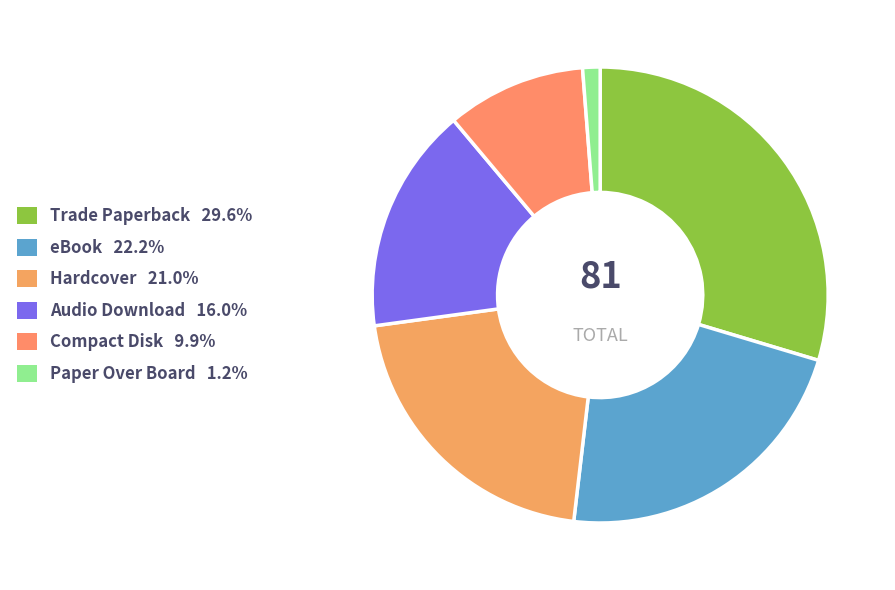

Which category has the smallest portion of the pie?

Paper Over Board